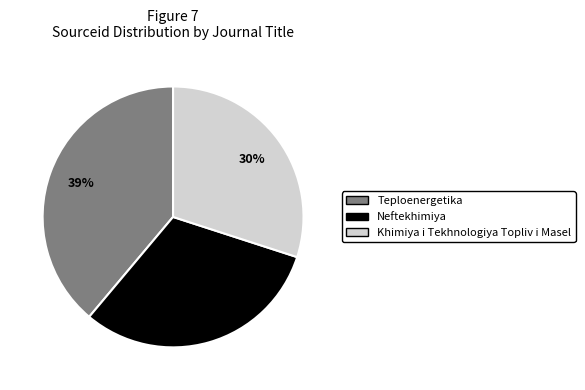

How many segments does this pie chart have?

3